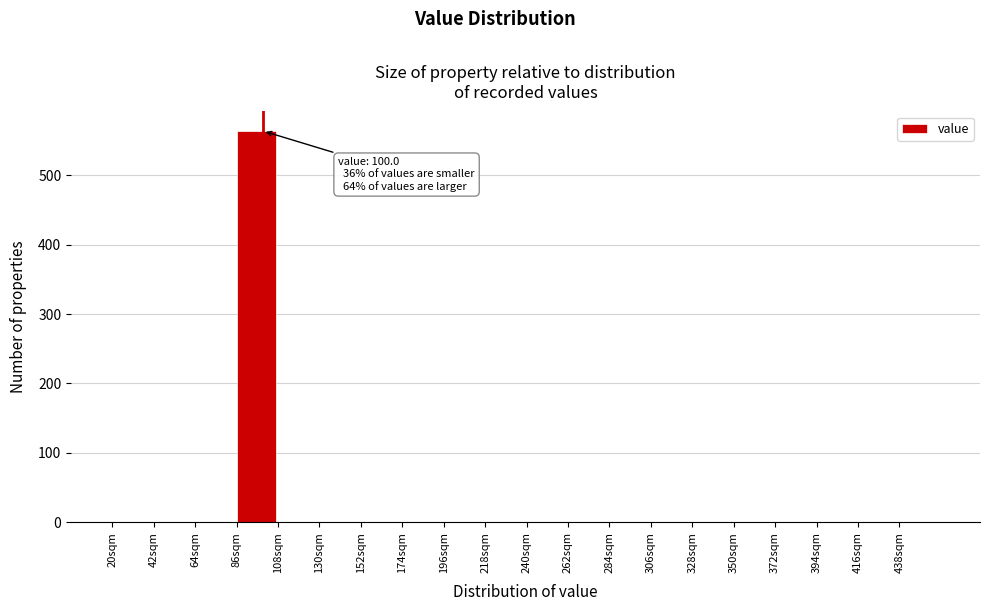

Over which range of the x-axis is the bar tallest?

86 to 108